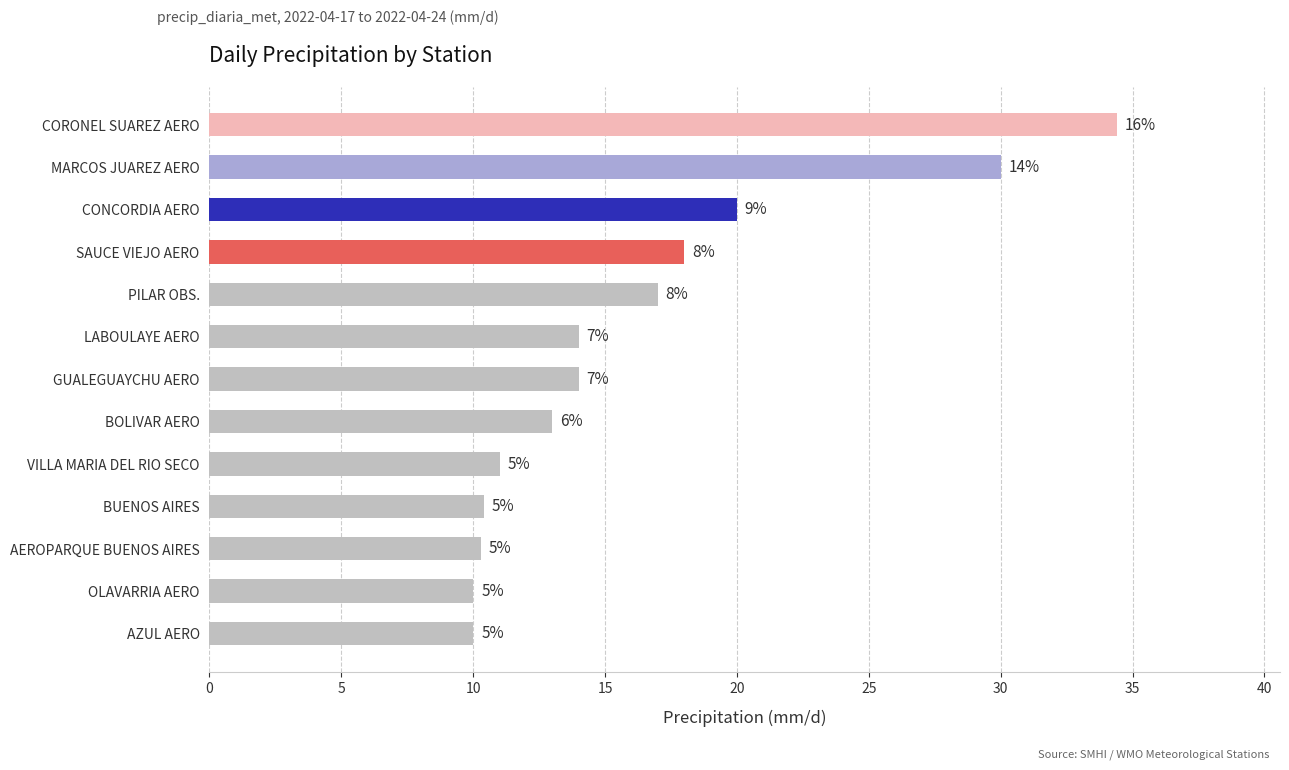

Are the bars horizontal?

Yes